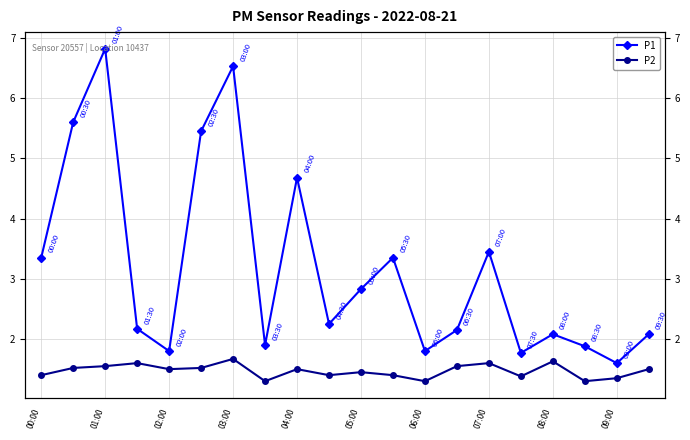

Reading left to right, list all the values displayed in this chart.

P1: 3.4	5.6	6.8	2.2	1.8	5.5	6.5	1.9	4.7	2.2	2.8	3.4	1.8	2.1	3.5	1.8	2.1	1.9	1.6	2.1
P2: 1.4	1.5	1.6	1.6	1.5	1.5	1.7	1.3	1.5	1.4	1.4	1.4	1.3	1.6	1.6	1.4	1.6	1.3	1.4	1.5